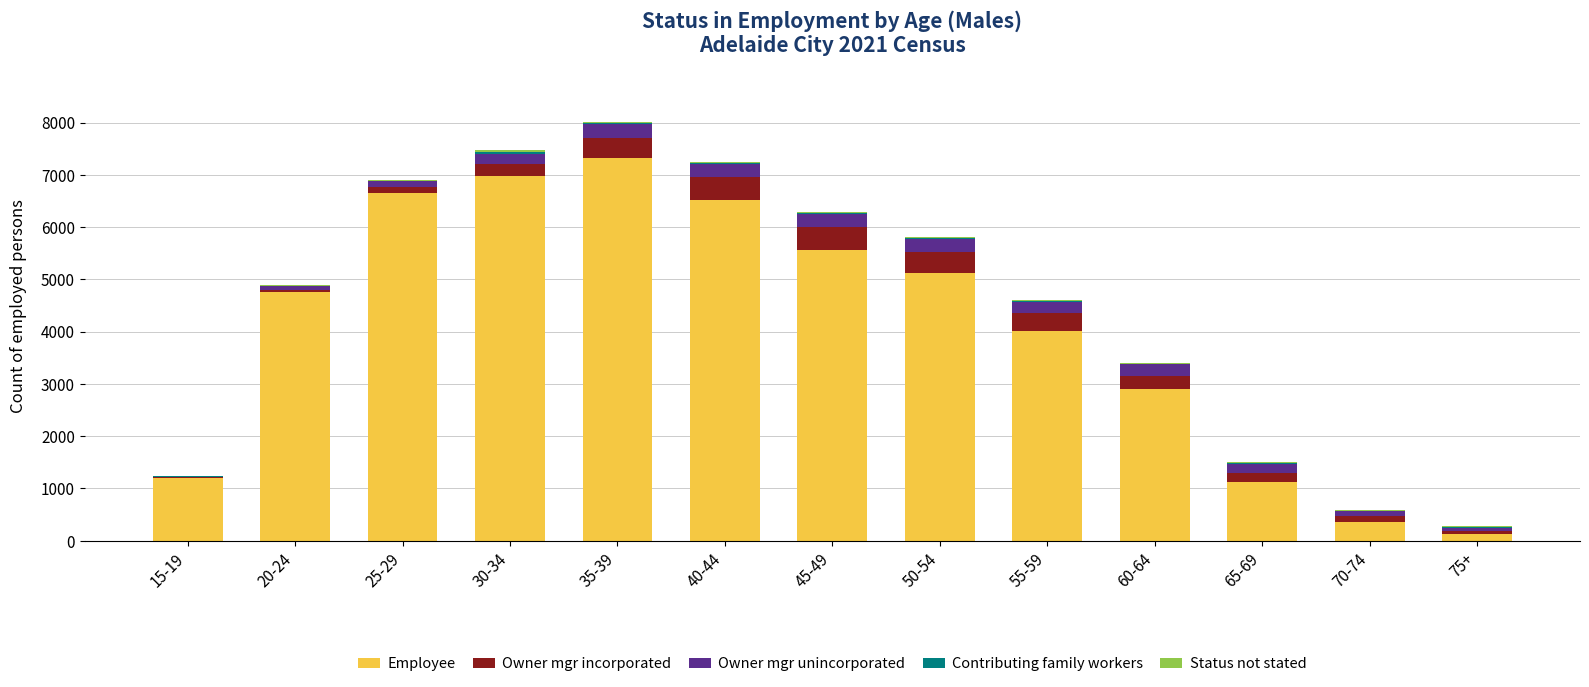

Which category has the highest value in the Employee series?

35-39